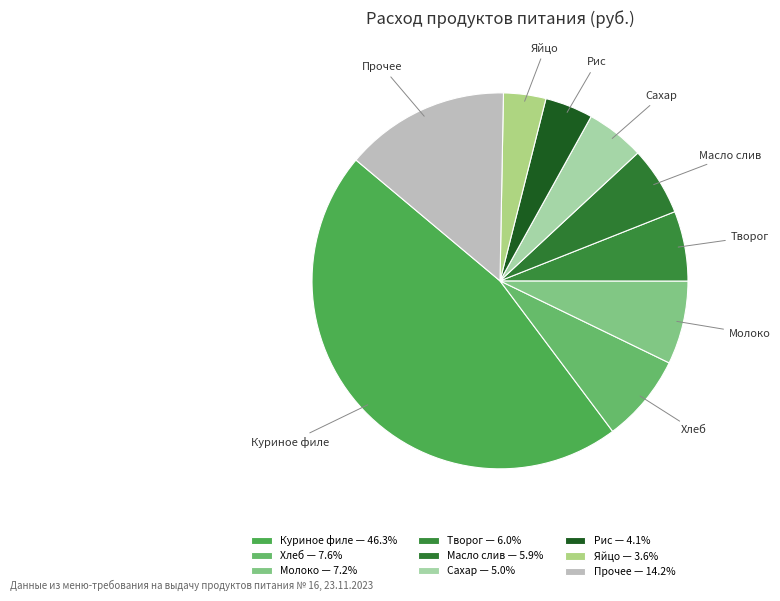

Count the number of slices in the pie.

9